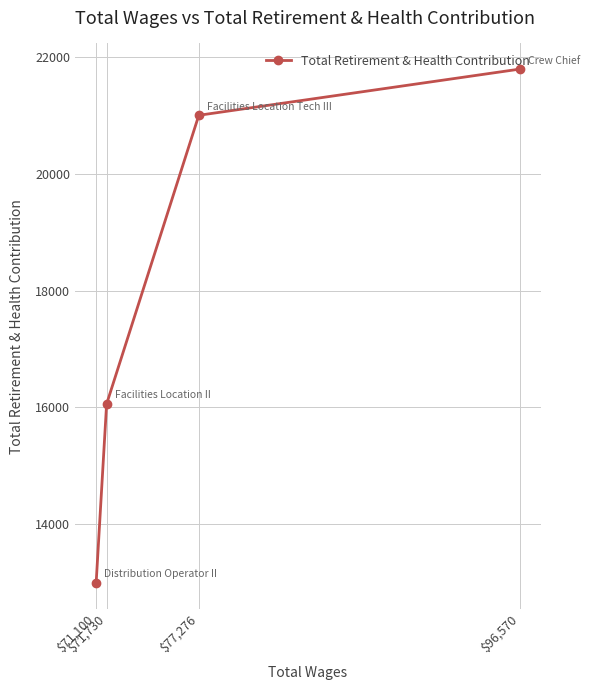

How many lines are shown in the chart?

1